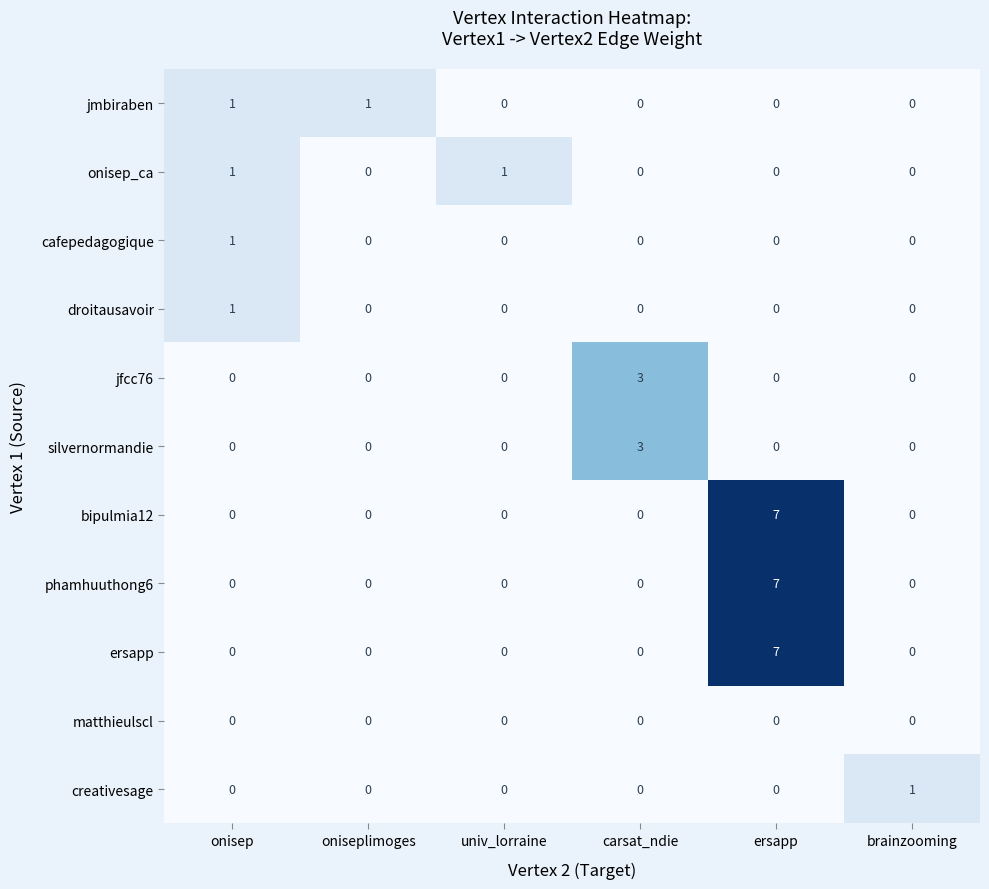

True or false: bipulmia12 has a value of 0 at brainzooming.

True